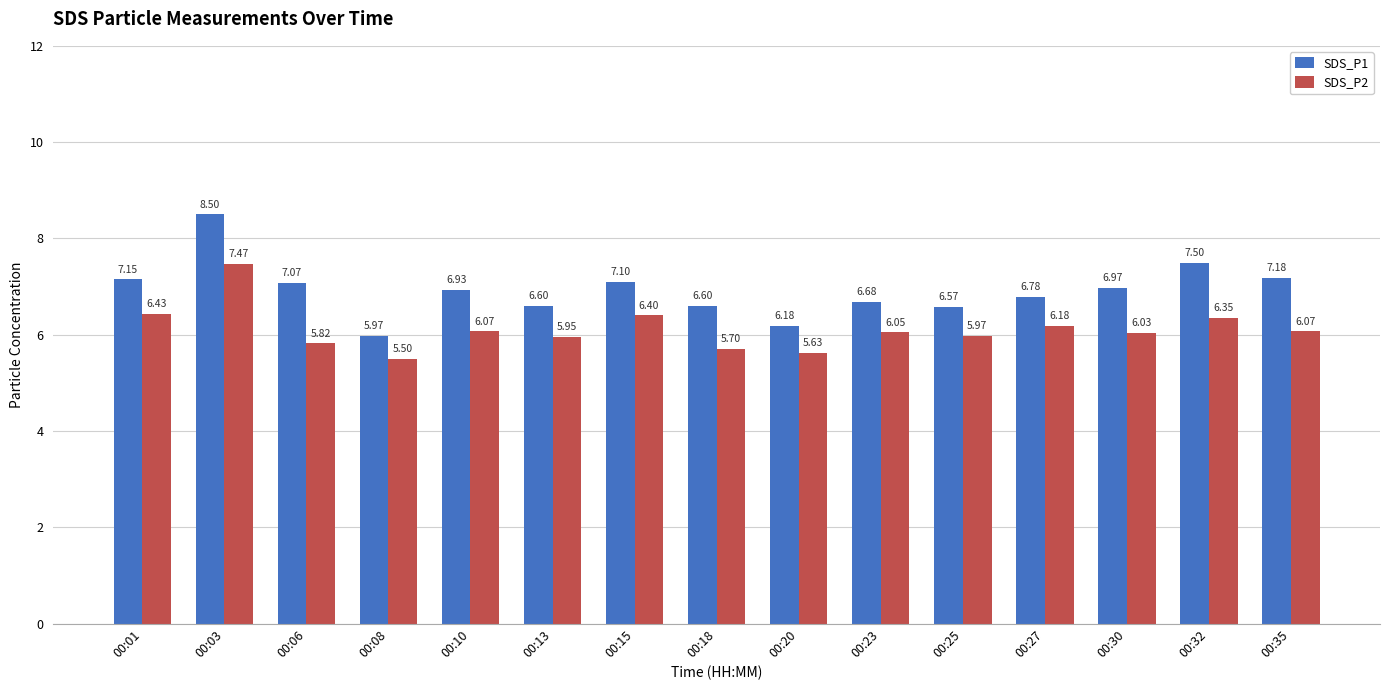

At which category is the sum across all series the highest?

00:03